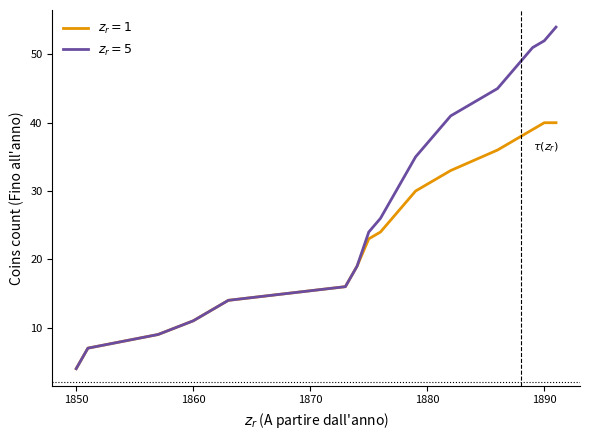

What is the minimum value shown in the chart?

4